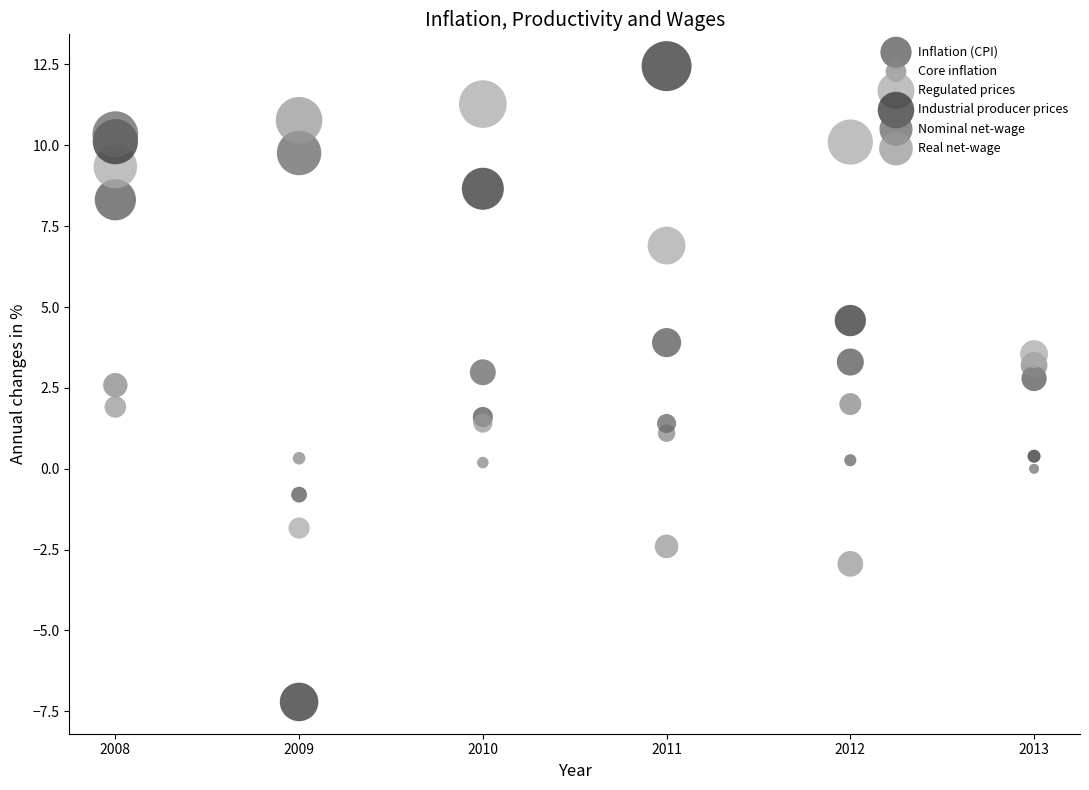

Which series has the largest Y range (max minus min)?

Industrial producer prices